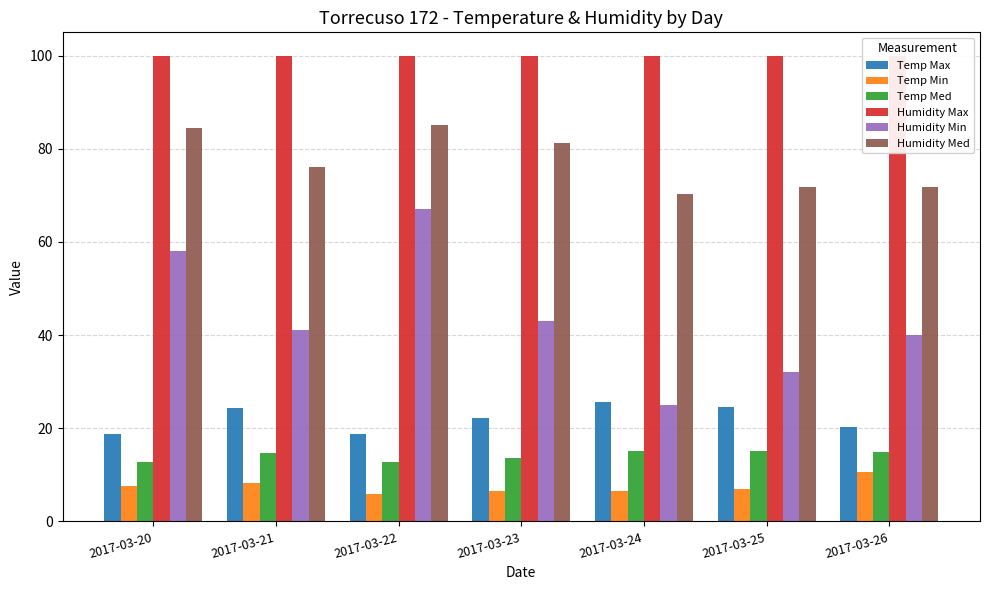

What is the difference between the maximum and minimum values in the Temp Med series?

2.5